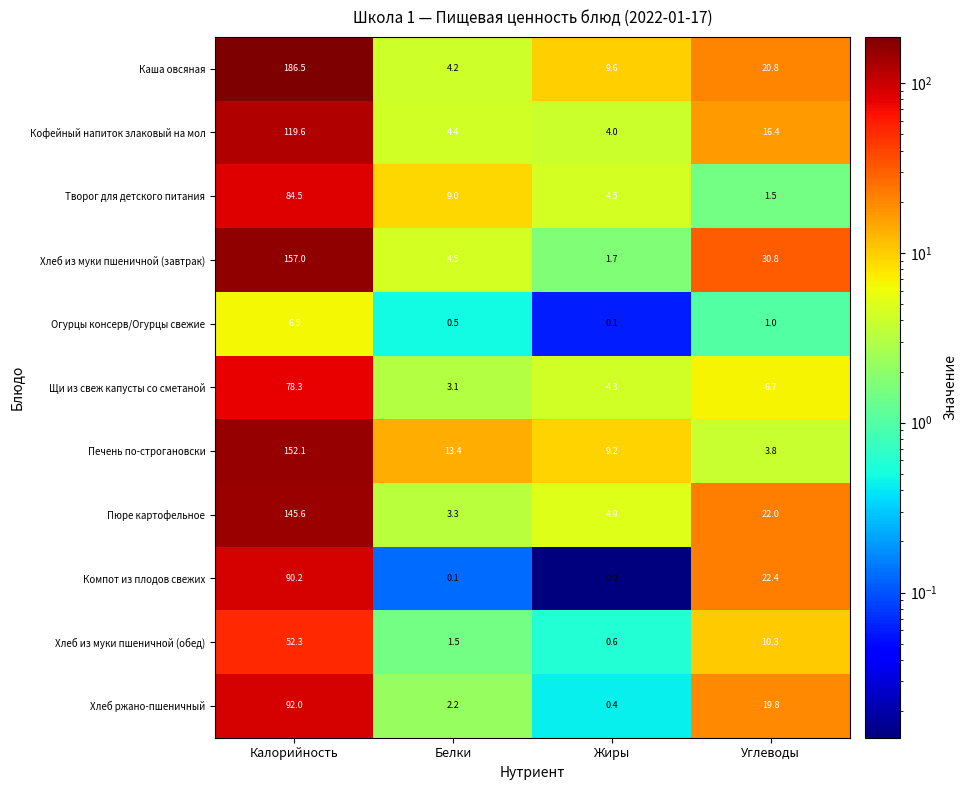

Where does the Компот из плодов свежих series first go above 22?

Калорийность